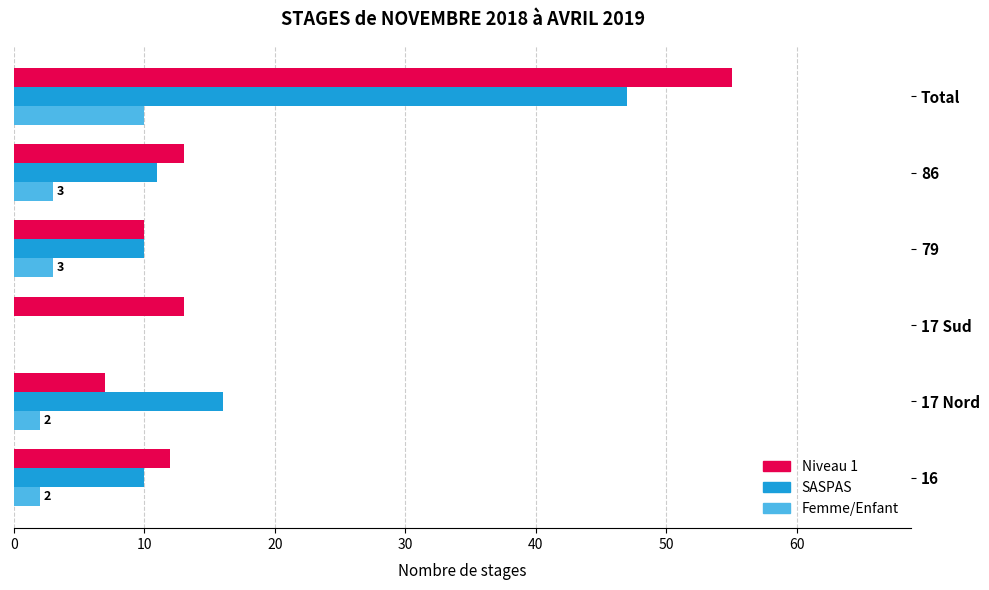

What are all the series names shown in the legend?

Niveau 1, SASPAS, Femme/Enfant